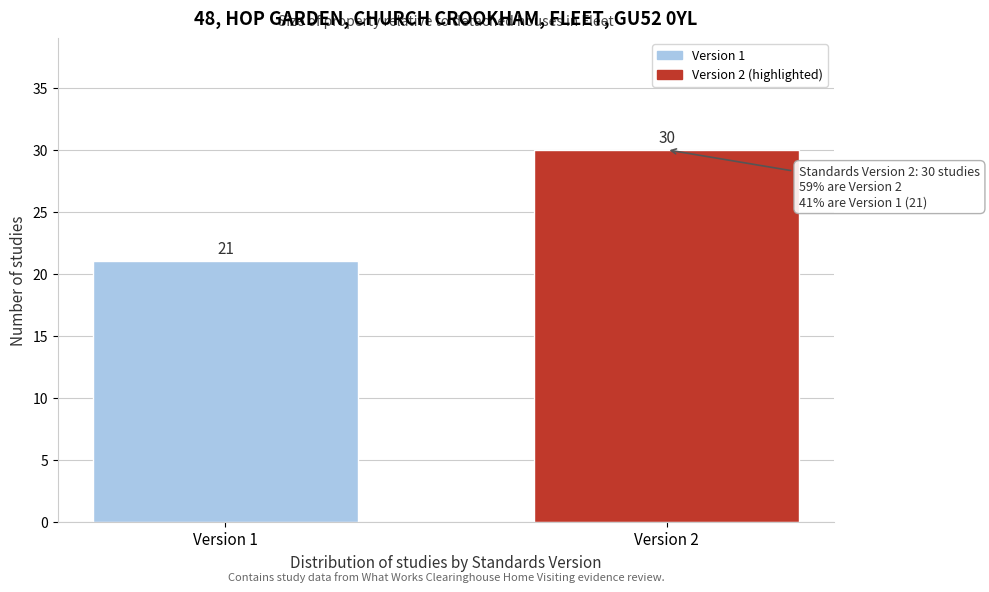

Reading left to right, list all the values displayed in this chart.

21	30